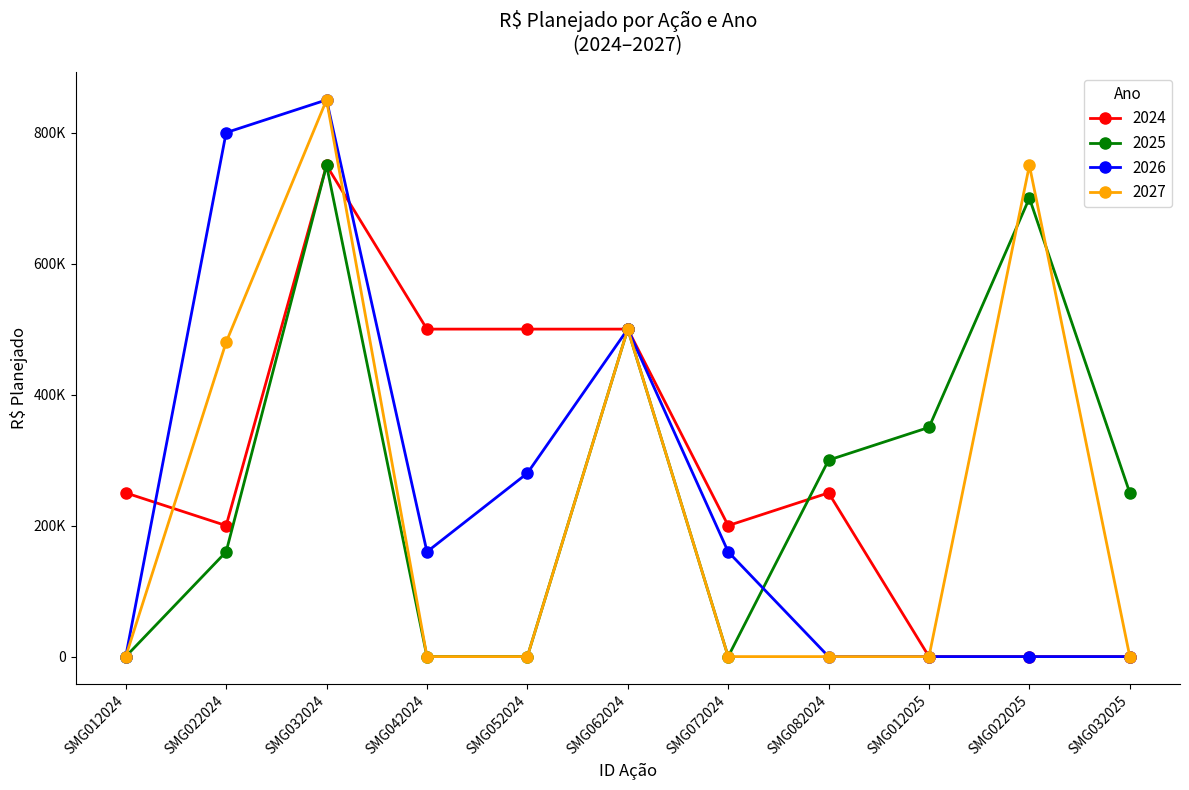

What is the difference between the maximum and minimum values in the 2024 series?

750000